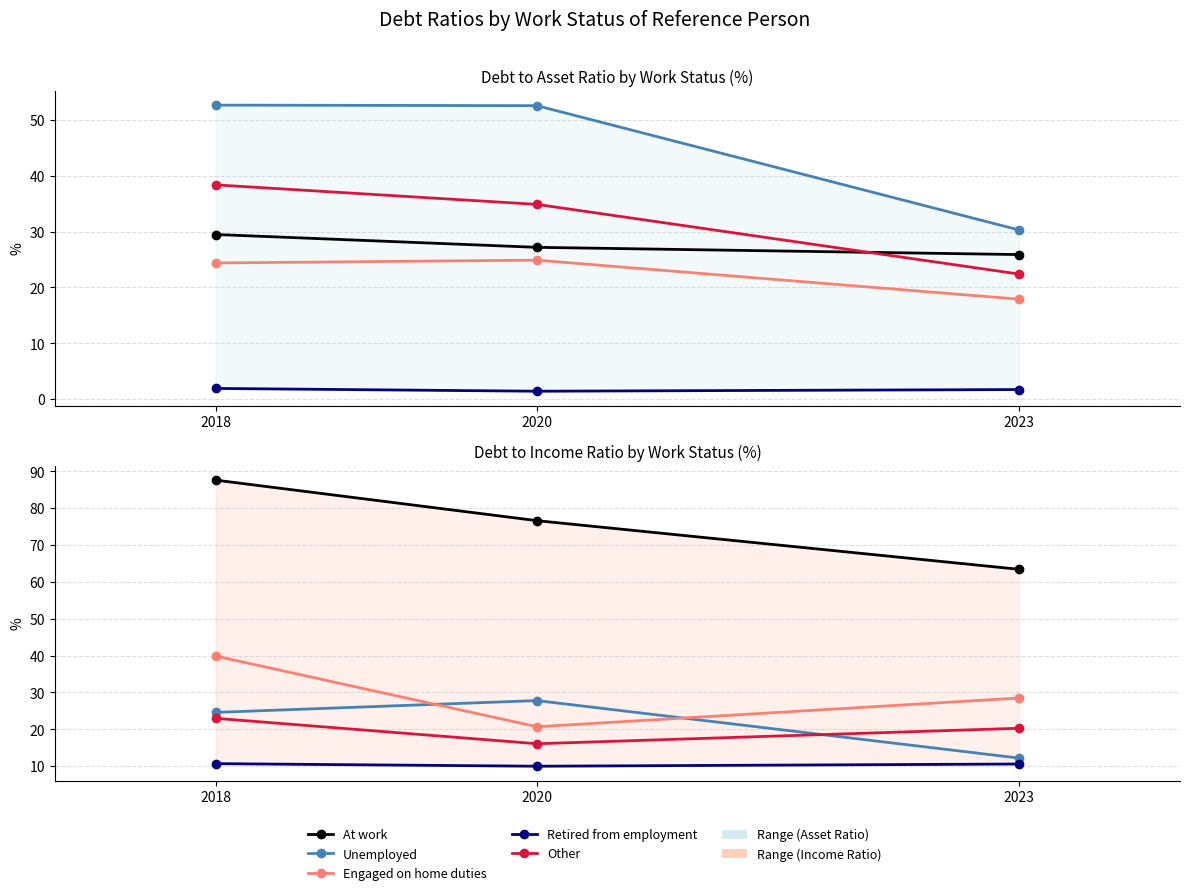

Which series has the largest total across all categories?

At work